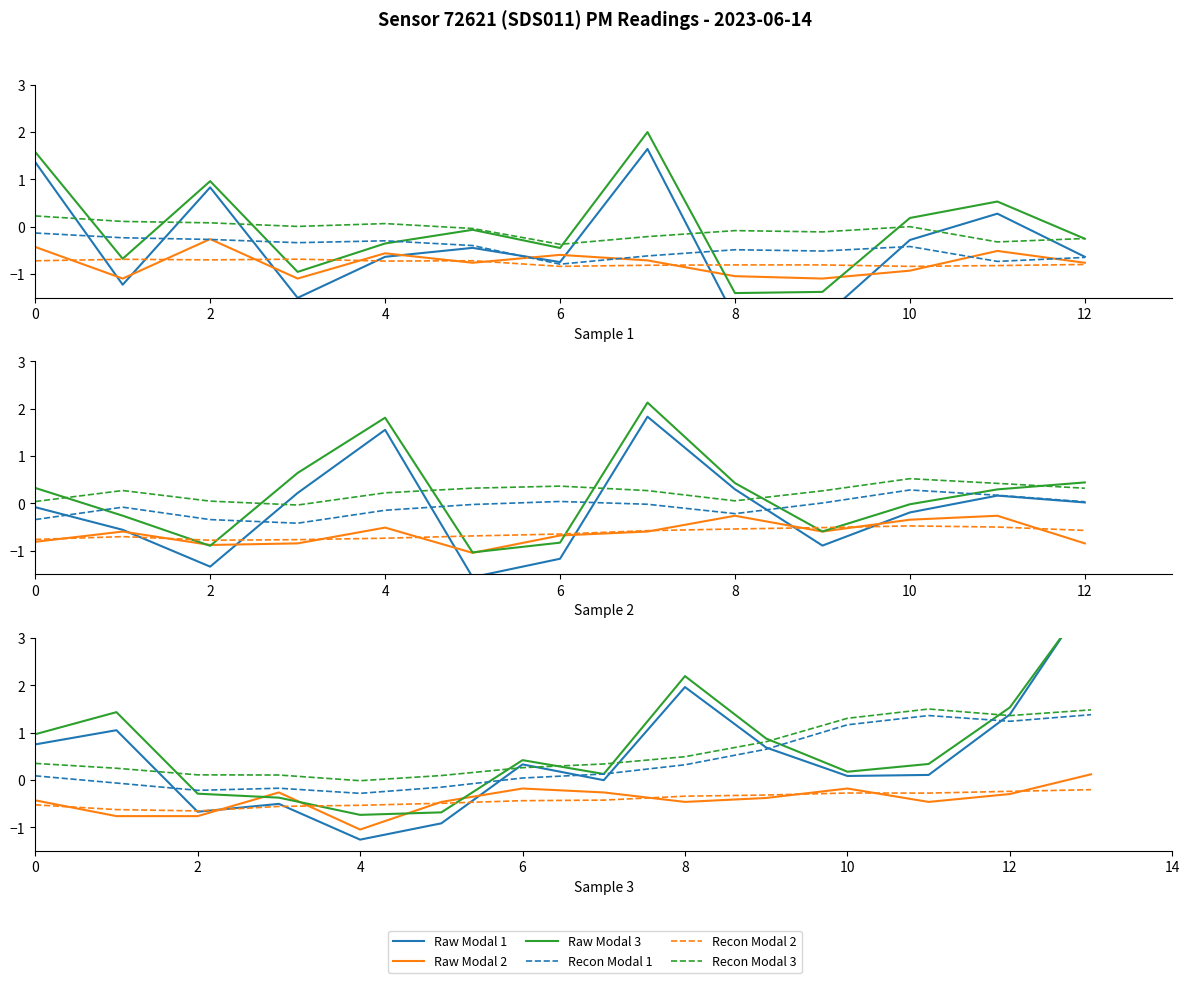

Between which two adjacent categories do Raw Modal 3 and Raw Modal 1 first intersect?

12 and 13